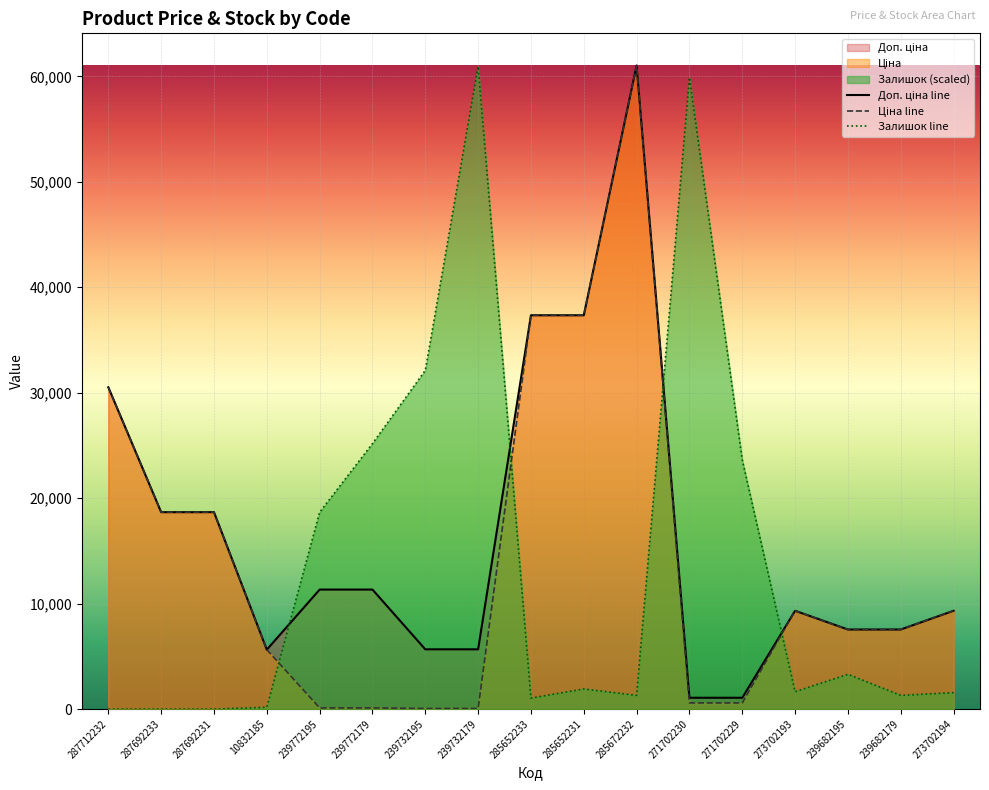

What is the difference between the Доп. ціна values at 239732195 and 285652231?

31676.0